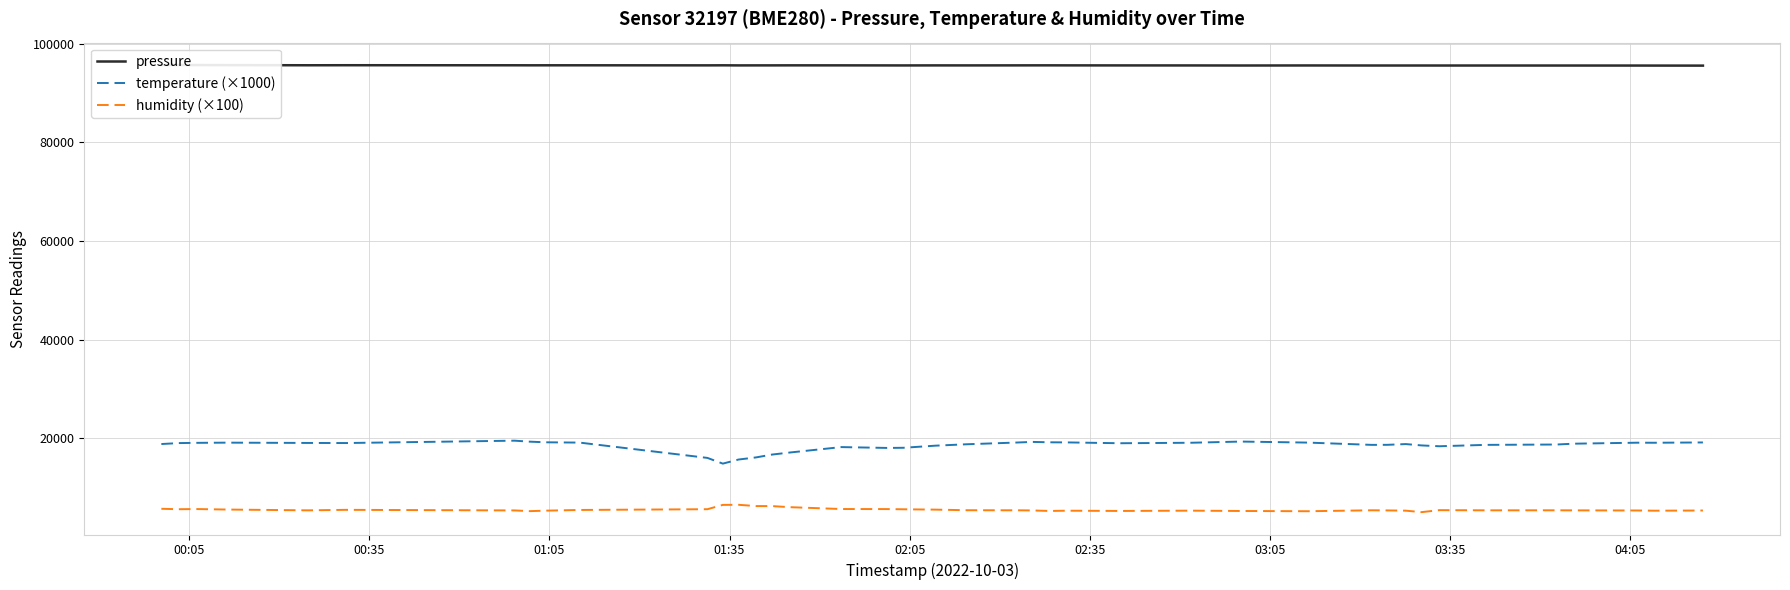

What is the highest value of the temperature (×1000) series?

19540.0